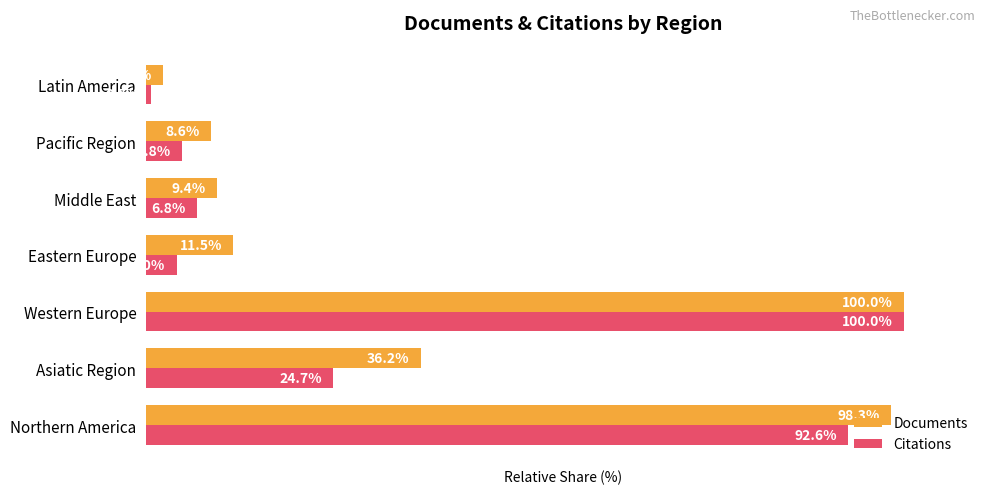

At which label is Citations closest to 50?

Asiatic Region